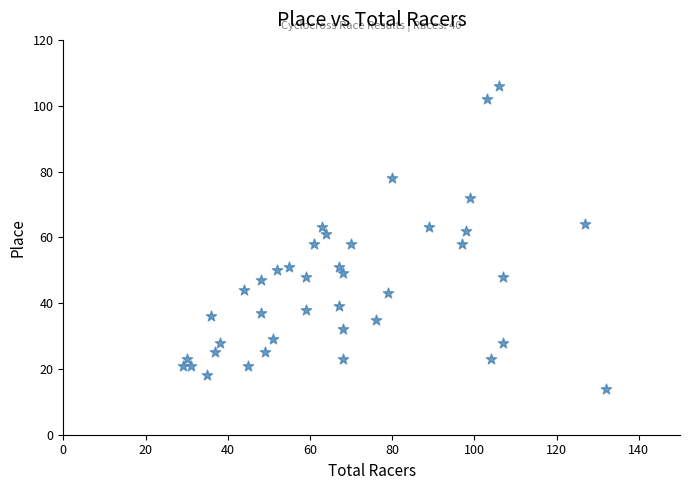

What is the range of X values (max minus min)?

103